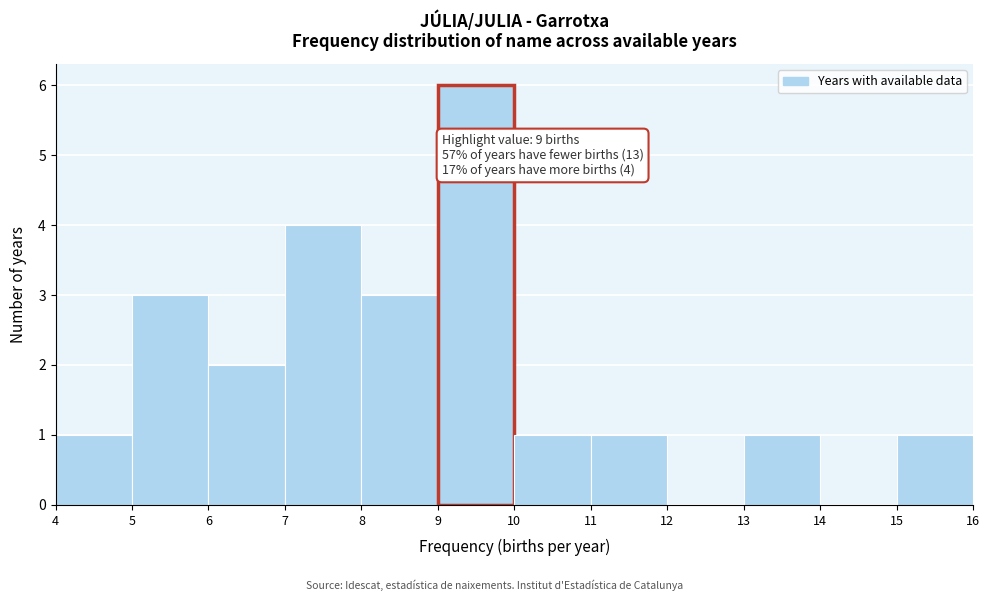

Which range on the x-axis has the tallest bar?

9 to 10